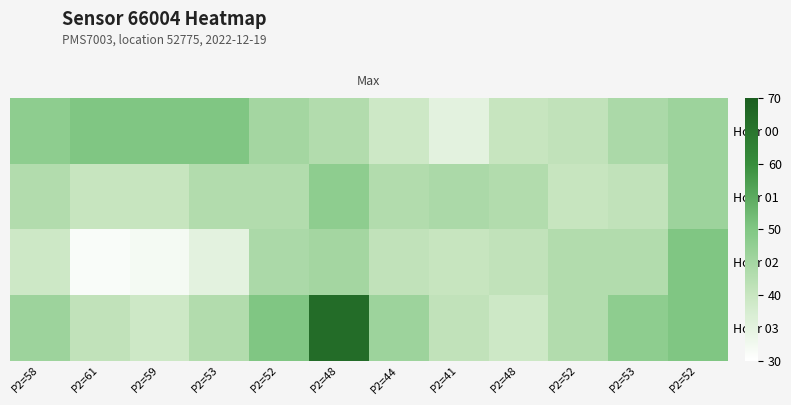

Reading right to left, list all the values displayed in this chart.

Hour 00: P2=52=46	P2=53=44	P2=52=41	P2=48=40	P2=41=35	P2=44=39	P2=48=43	P2=52=45	P2=53=50	P2=59=50	P2=61=50	P2=58=48
Hour 01: P2=52=46	P2=53=41	P2=52=40	P2=48=43	P2=41=44	P2=44=43	P2=48=48	P2=52=43	P2=53=43	P2=59=40	P2=61=40	P2=58=43
Hour 02: P2=52=50	P2=53=43	P2=52=43	P2=48=41	P2=41=40	P2=44=41	P2=48=45	P2=52=44	P2=53=35	P2=59=32	P2=61=31	P2=58=39
Hour 03: P2=52=50	P2=53=48	P2=52=43	P2=48=39	P2=41=41	P2=44=46	P2=48=67	P2=52=50	P2=53=43	P2=59=39	P2=61=41	P2=58=46